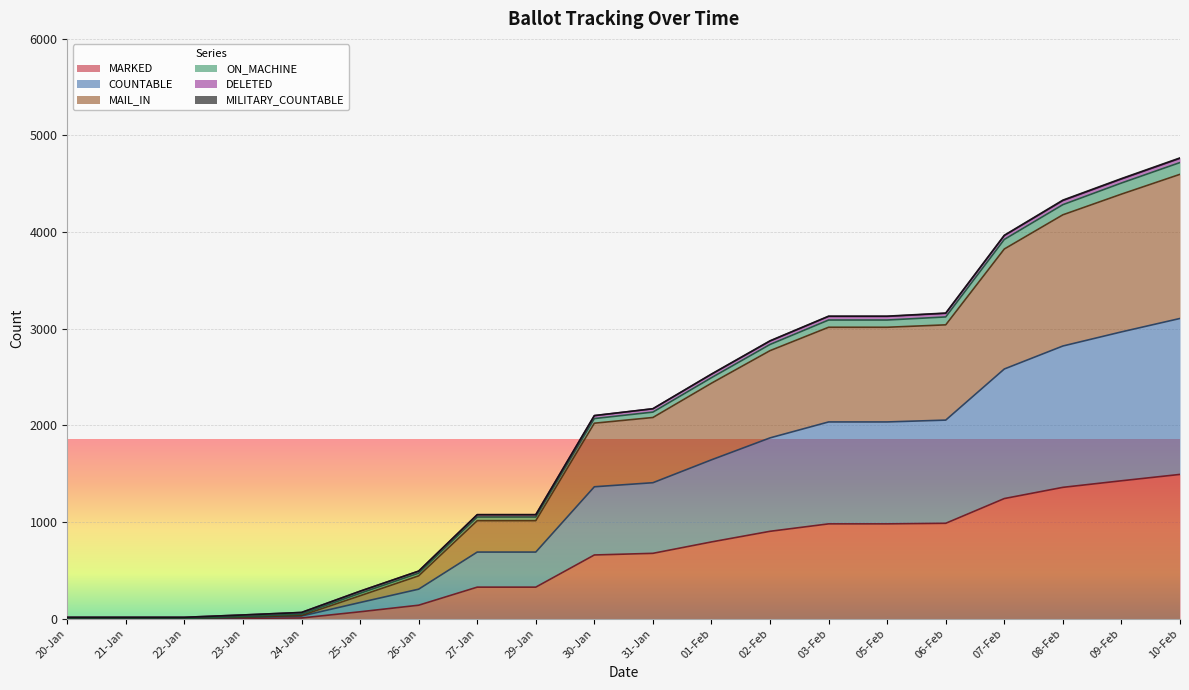

Which category has the highest value in the COUNTABLE series?

10-Feb